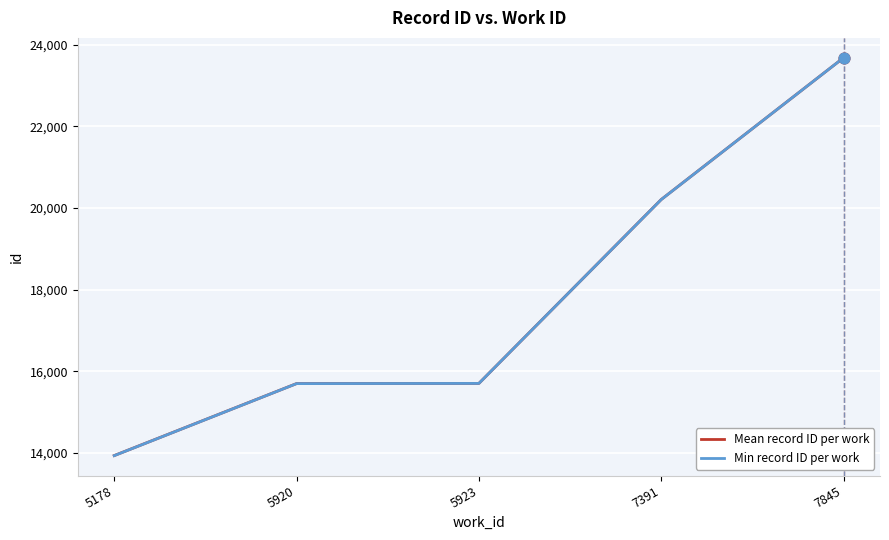

Is the value of Mean record ID per work at 5923 greater than the value of Min record ID per work at 5178?

Yes